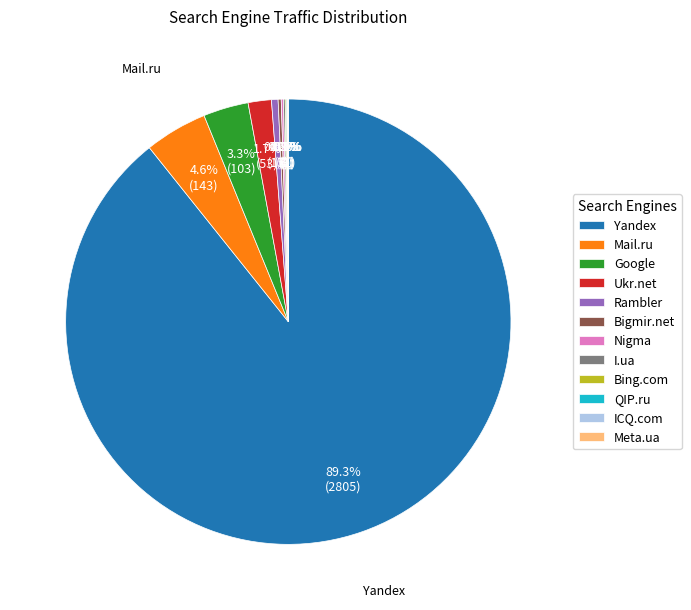

Combined, what portion of the pie is Google and Rambler?

3.8%